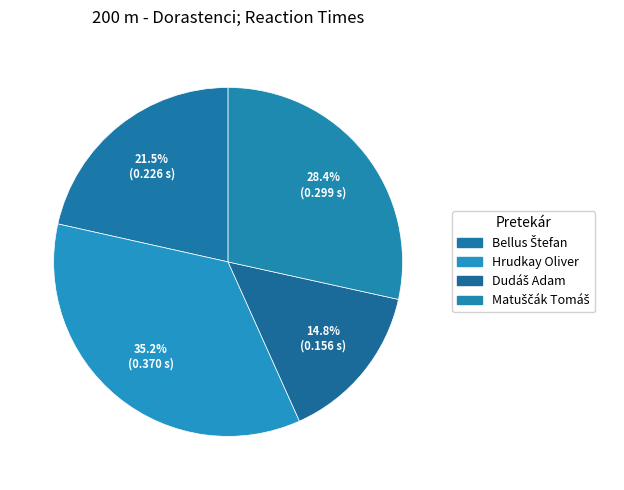

Rank the categories by value from lowest to highest.

Dudáš Adam, Bellus Štefan, Matuščák Tomáš, Hrudkay Oliver